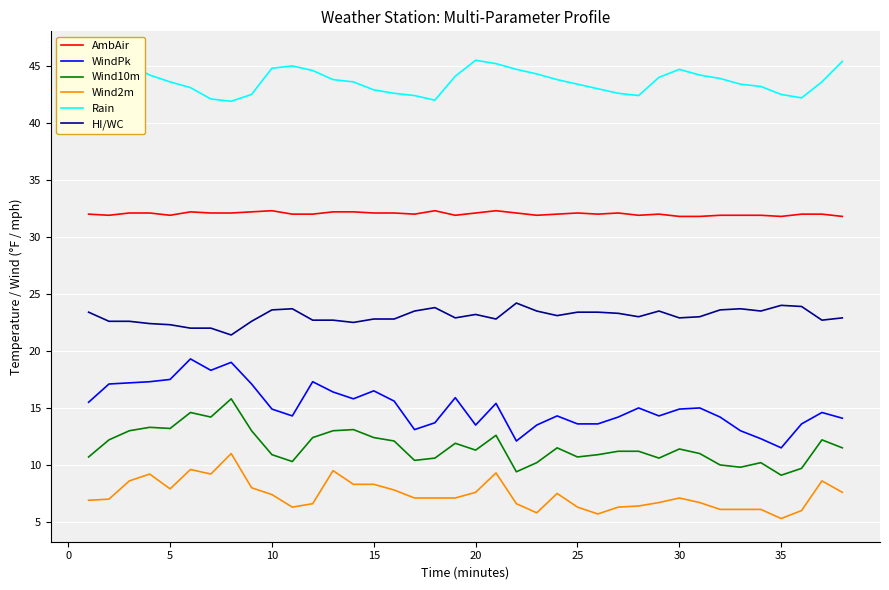

What is the sum of all Wind2m values?

280.7